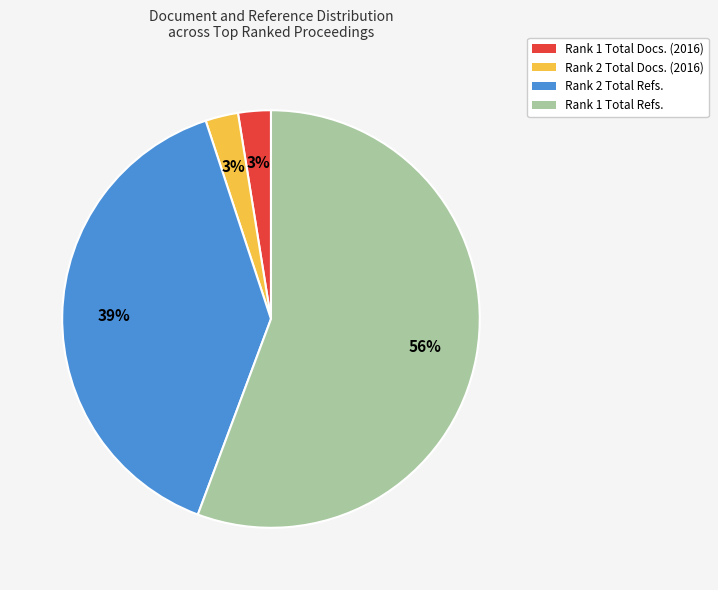

Count the number of slices in the pie.

4